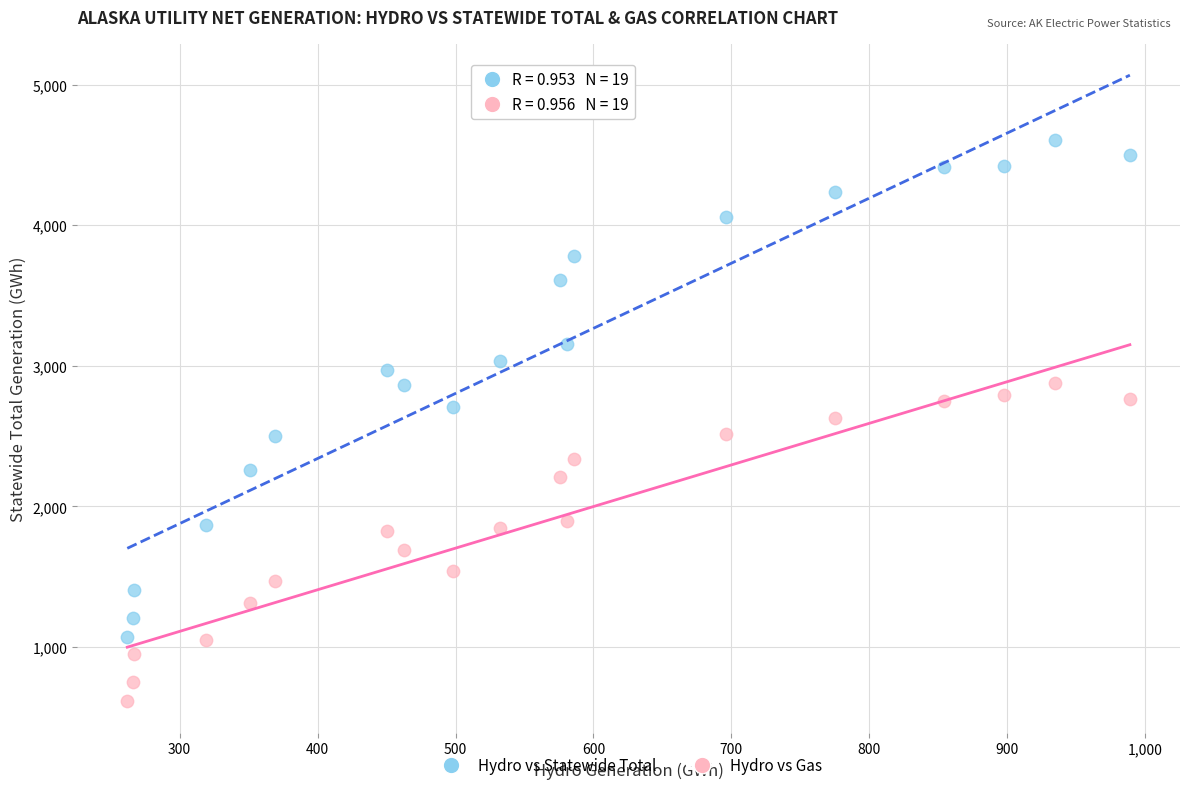

Across all data points, what is the range of Y values (max minus min)?

3990